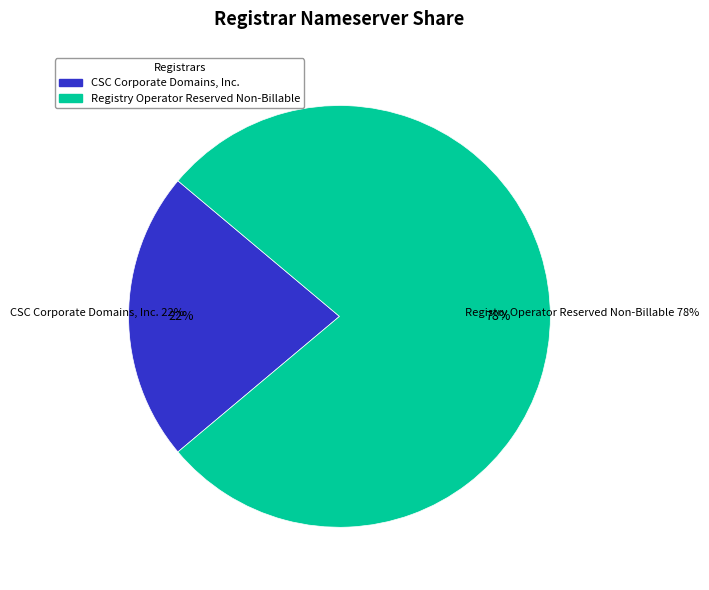

Is it true that CSC Corporate Domains, Inc. is 22% of the pie?

True